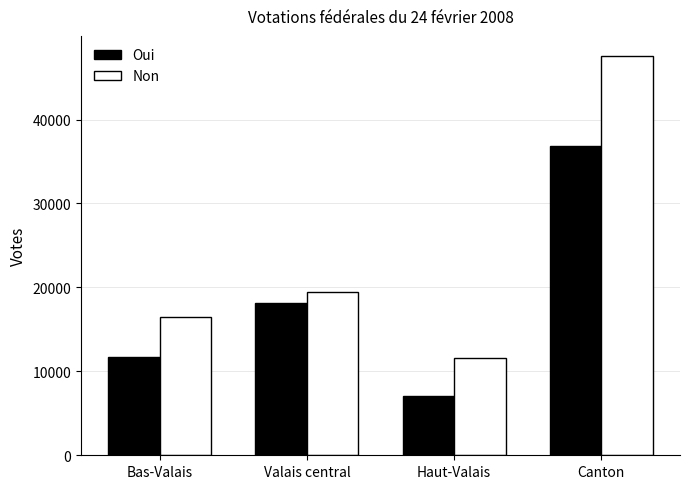

At which category is the sum across all series the highest?

Canton